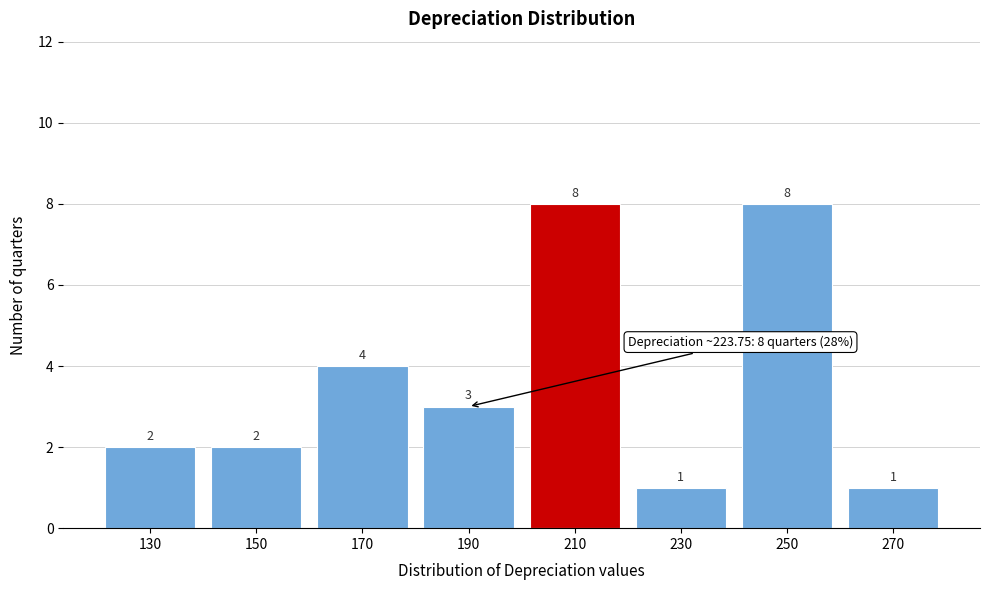

Reading left to right, what are all the values shown in this chart?

2	2	4	3	8	1	8	1